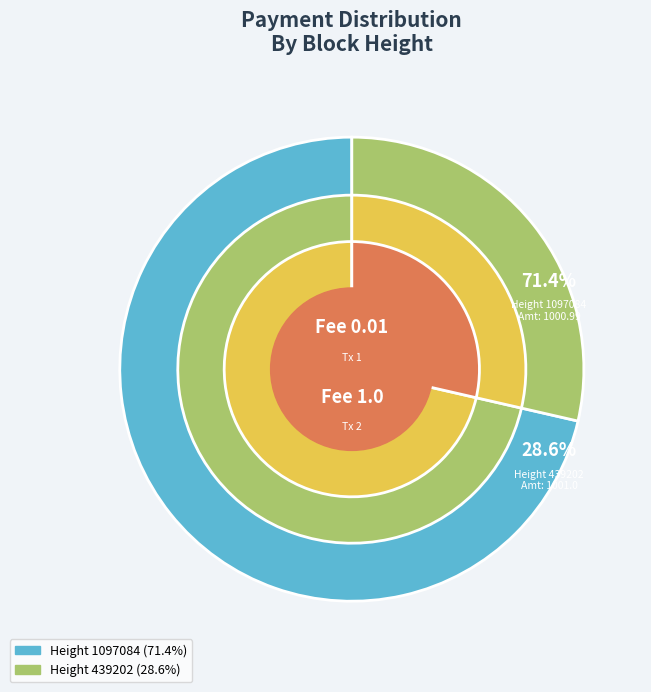

Rank the categories by value from highest to lowest.

1097084, 439202